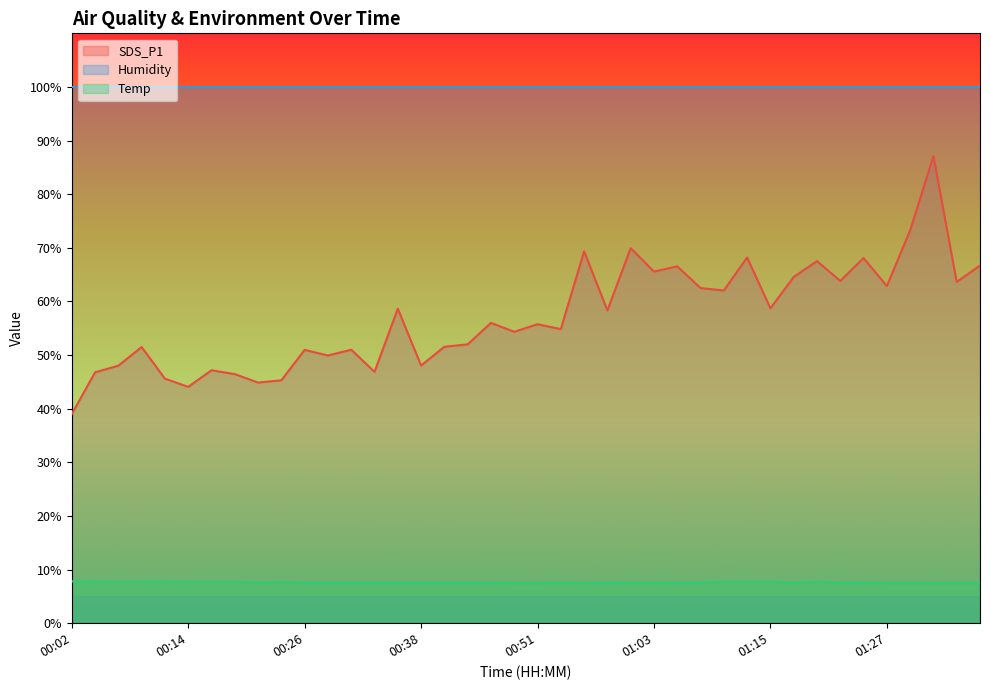

Read the Temp value at 00:31.

7.6